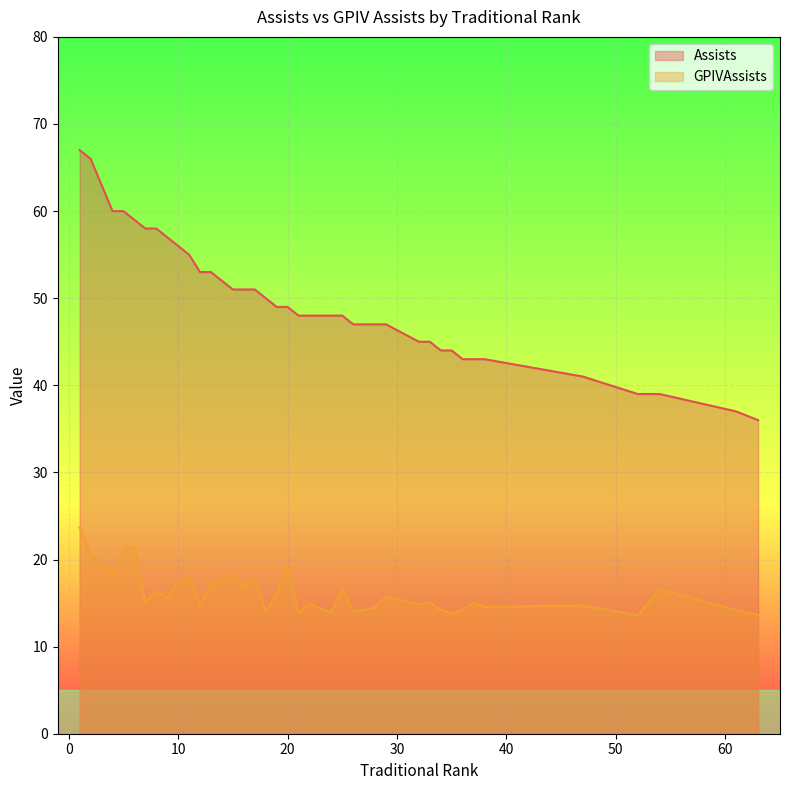

Which series has the largest total across all categories?

Assists